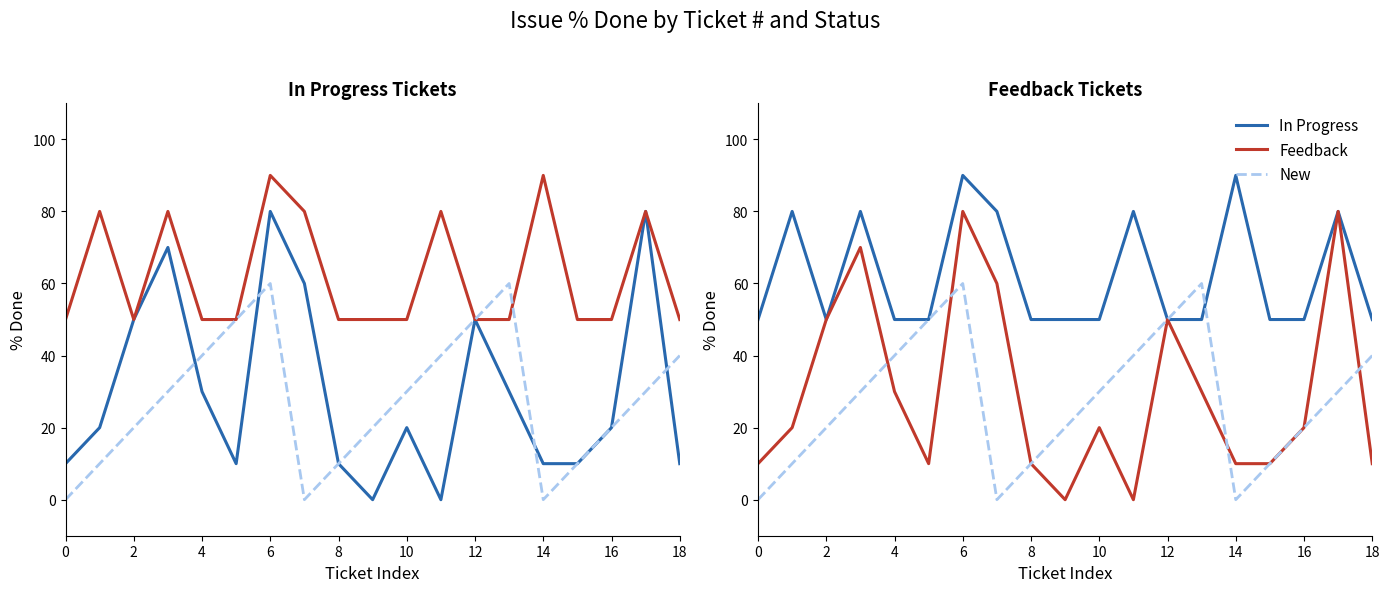

What are all the series names shown in the legend?

In Progress, Feedback, New